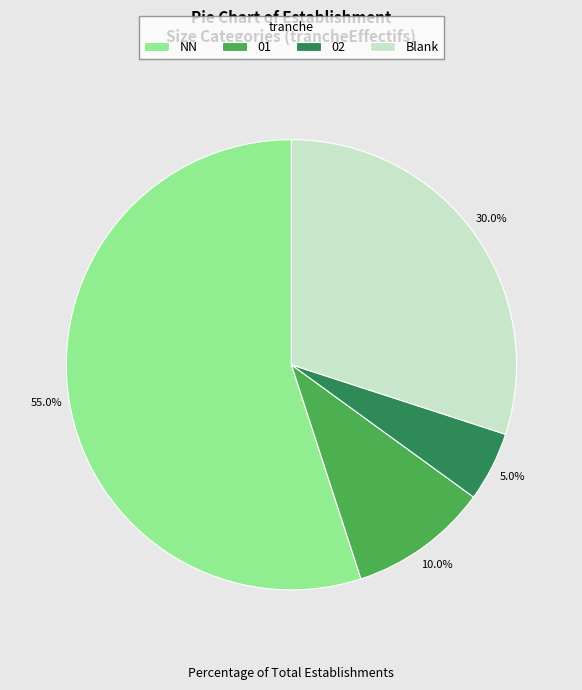

To the nearest percent, what is the difference between the 01 and 02 slice percentages?

5%